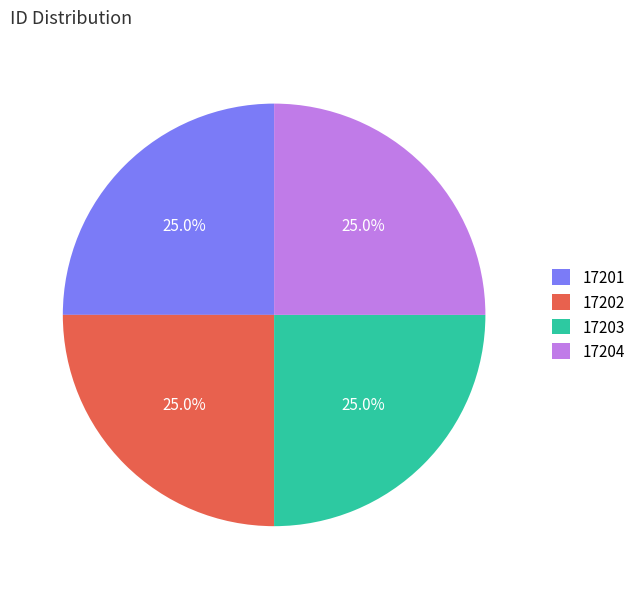

How many slices are in this pie chart?

4